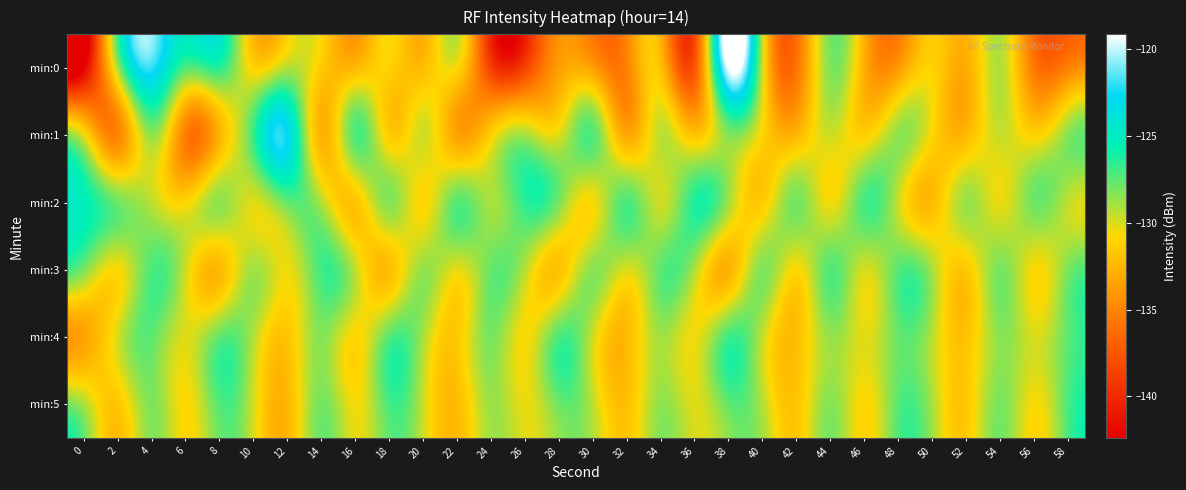

Which series has the largest range (max minus min)?

min:0